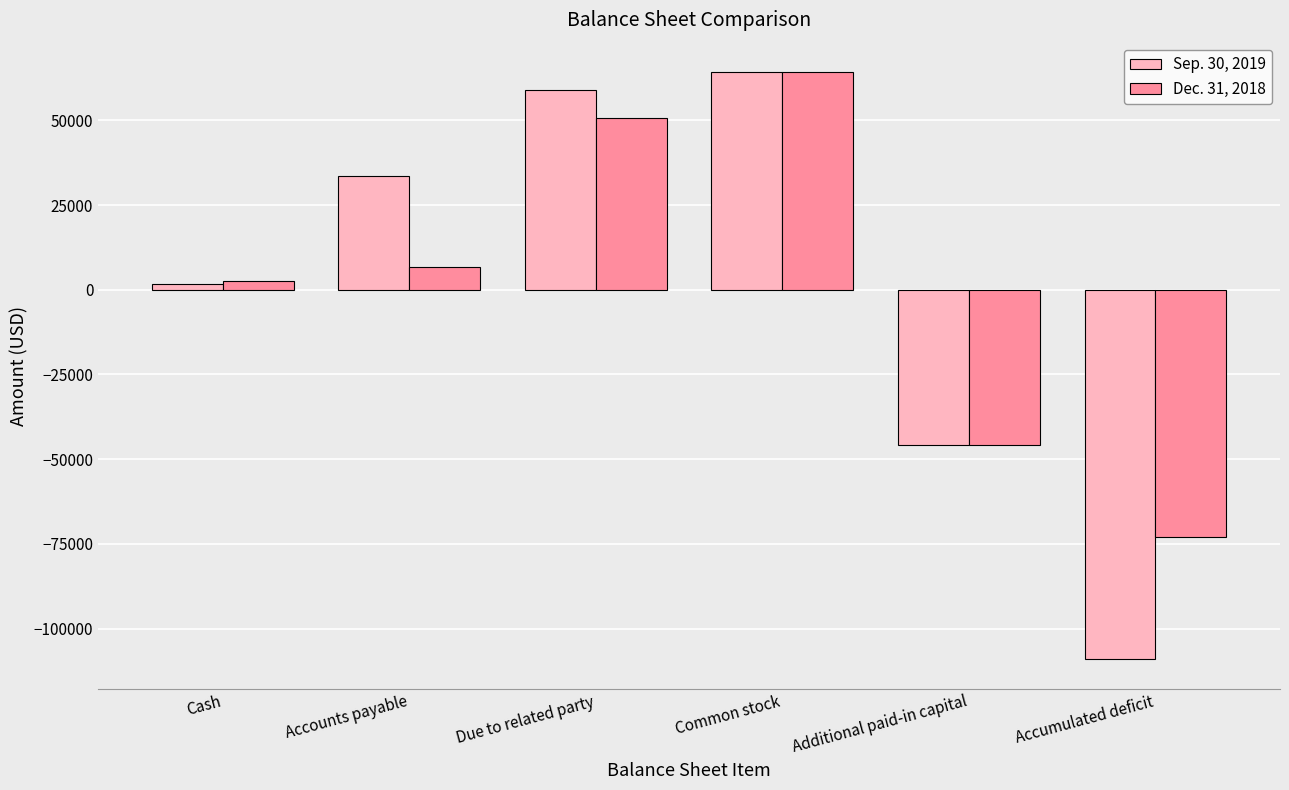

Which category has the highest value in the Sep. 30, 2019 series?

Common stock